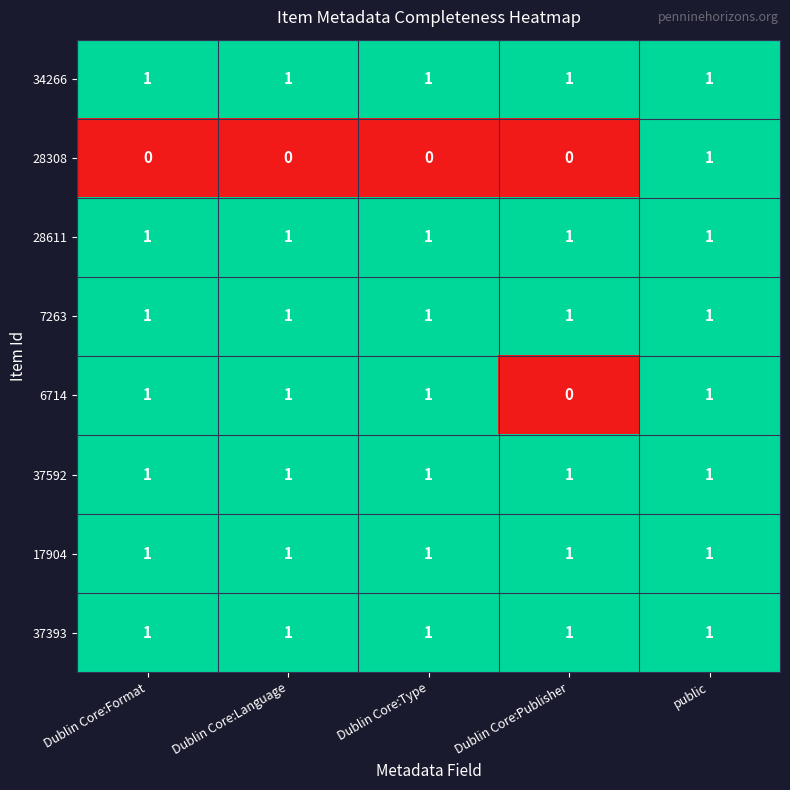

Is it true that 37592 equals 1 at public?

True